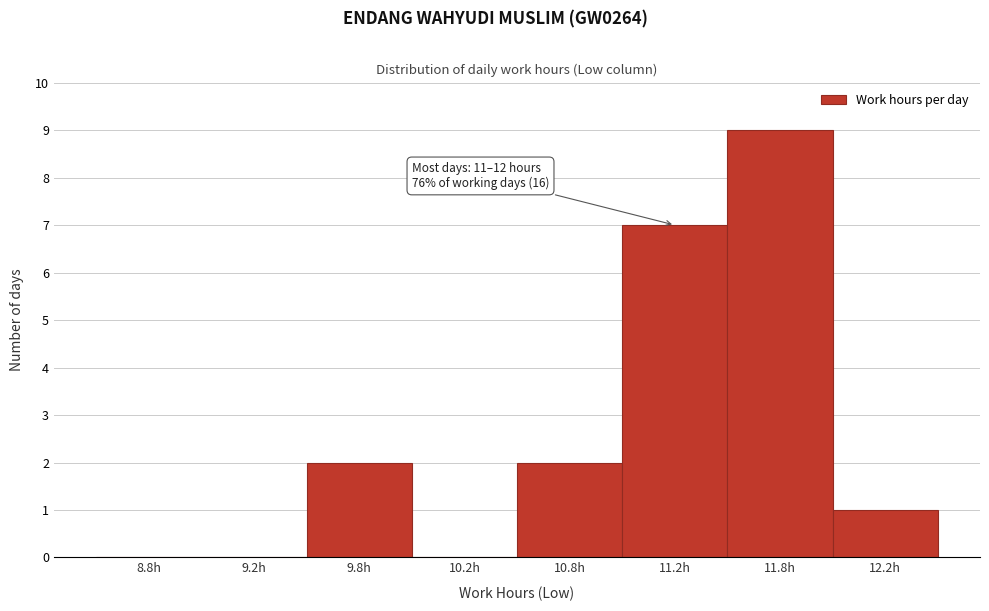

Reading left to right, list all the values displayed in this chart.

8.8h=0	9.2h=0	9.8h=2	10.2h=0	10.8h=2	11.2h=7	11.8h=9	12.2h=1